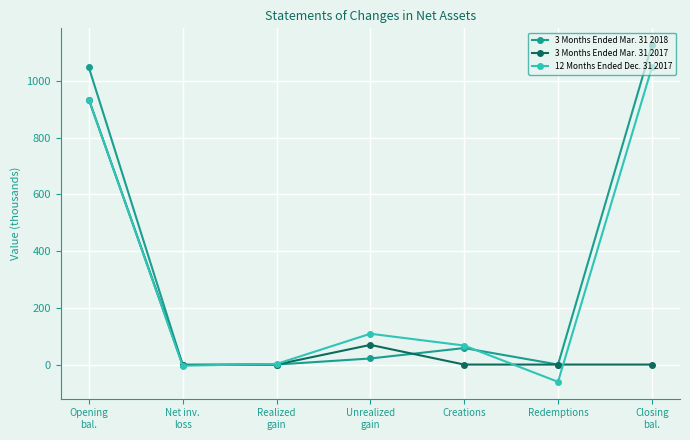

At how many categories does at least one series exceed 333?

2